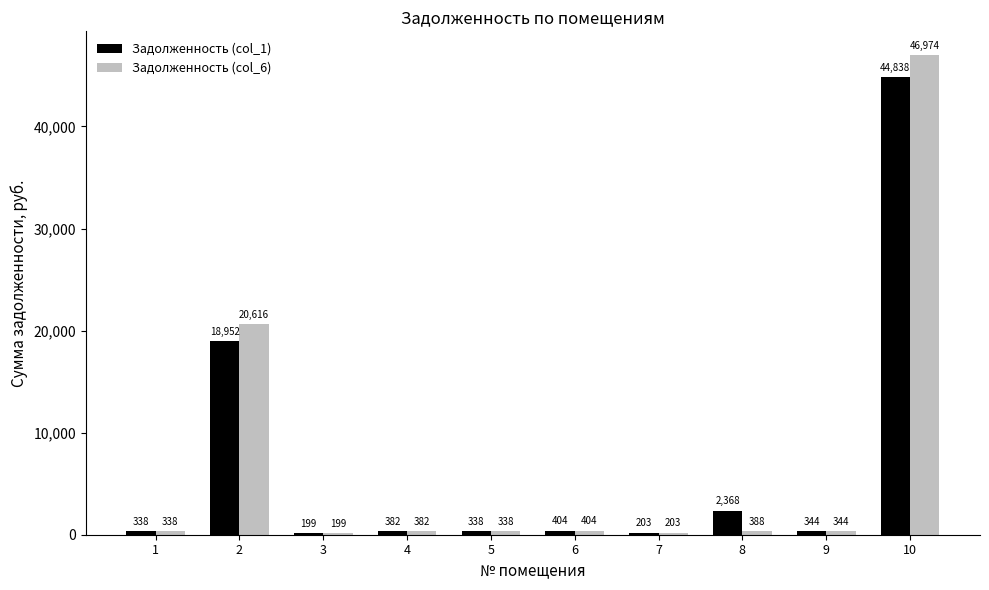

What are all the series names shown in the legend?

Задолженность (col_1), Задолженность (col_6)